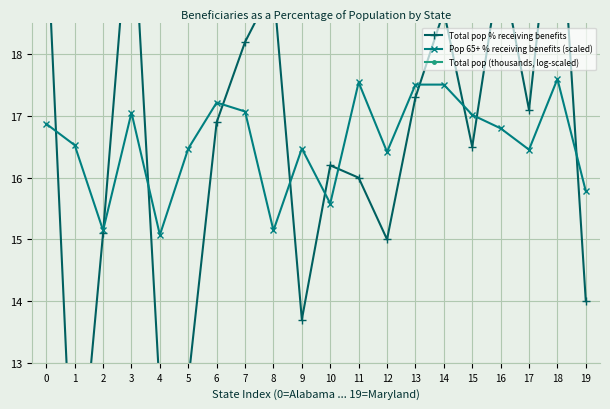

List the series in order of their peak value, lowest first.

Pop 65+ % receiving benefits (scaled), Total pop % receiving benefits, Total pop (thousands, log-scaled)